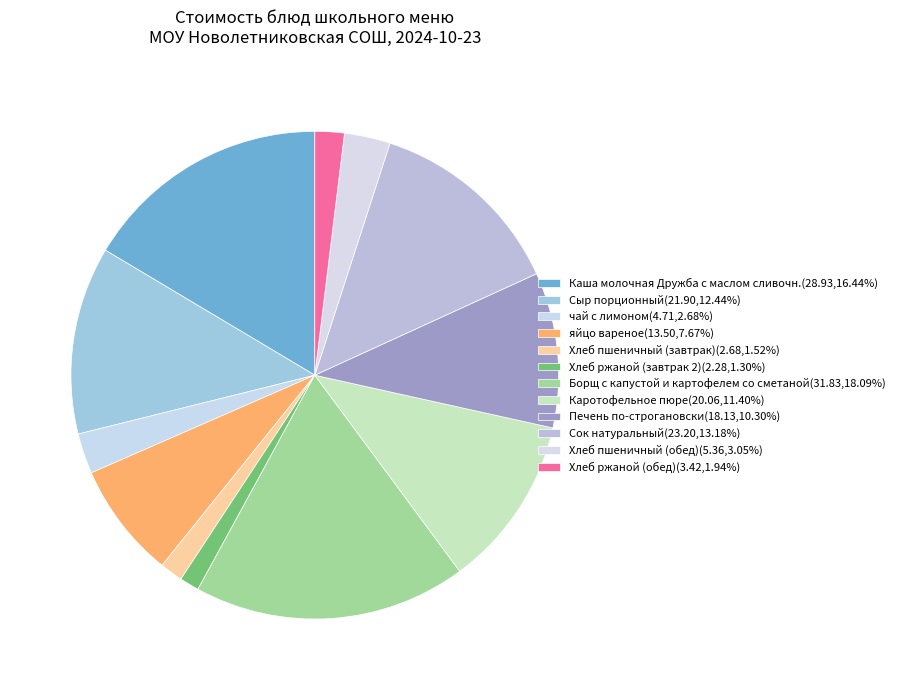

Is the sum of чай с лимоном and Сыр порционный greater than half?

No